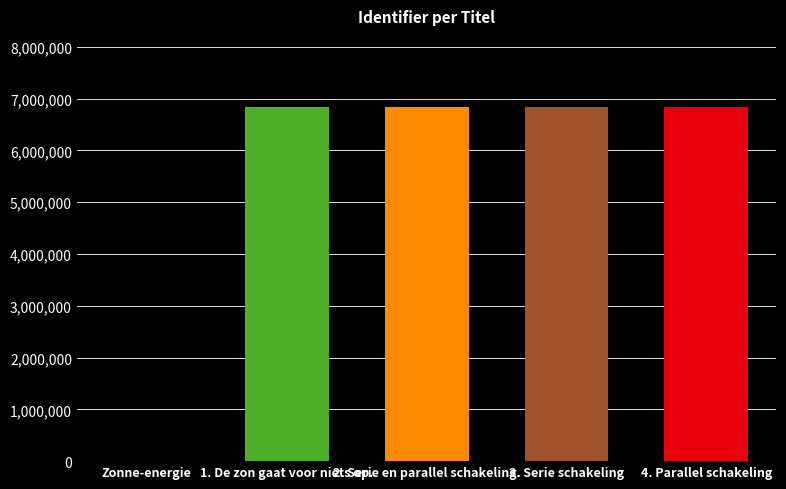

The value at 2. Serie en parallel schakeling. is 6842484. True or false?

True